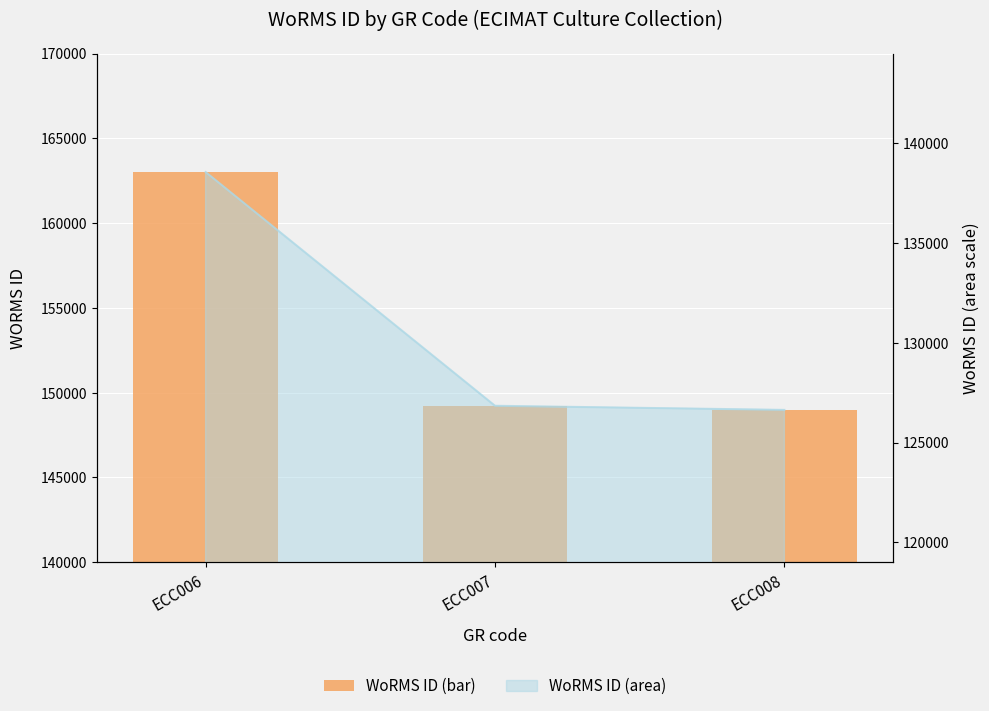

The chart shows a value of 248521 at ECC007. True or false?

False